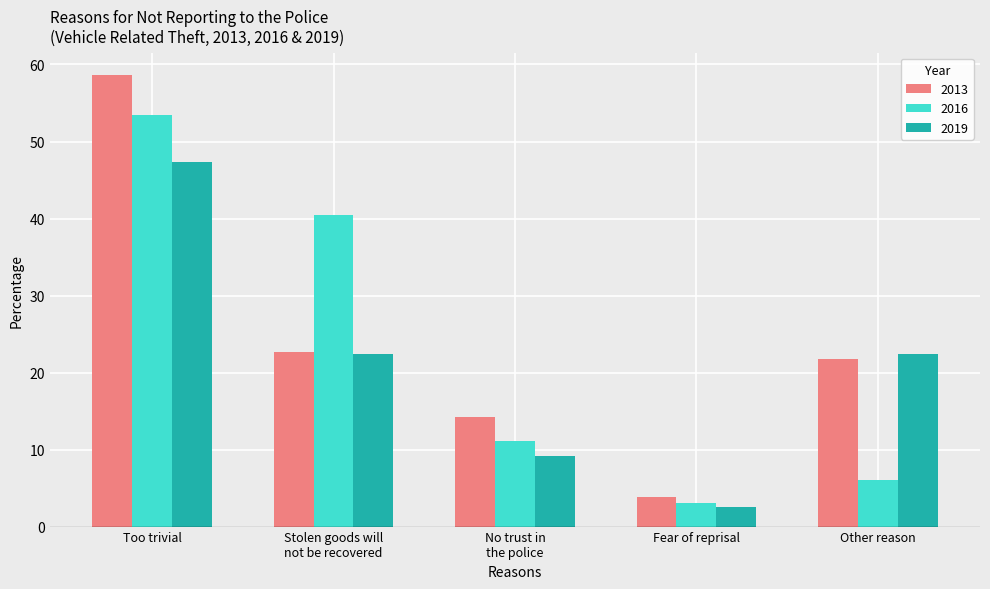

What is the difference between the second highest and minimum values in the 2019 series?

19.8